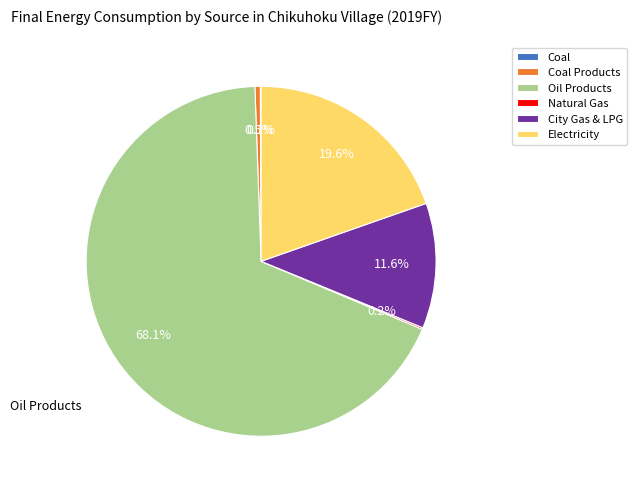

Which has a higher value, Oil Products or City Gas & LPG?

Oil Products